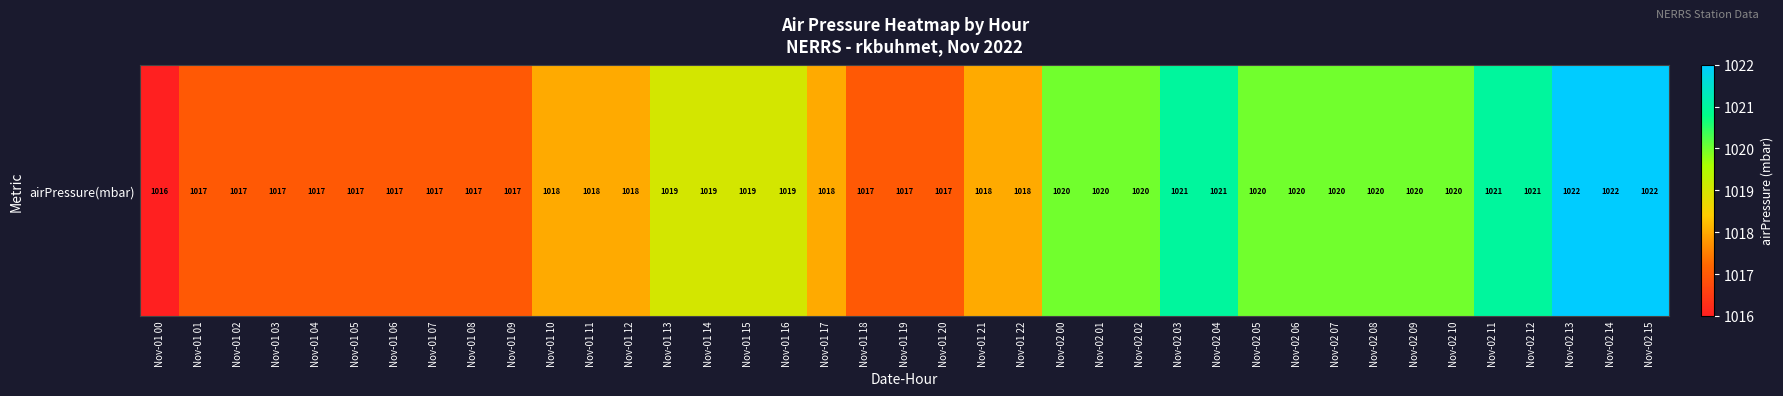

True or false: the data shows 1020 at Nov-02 00.

True